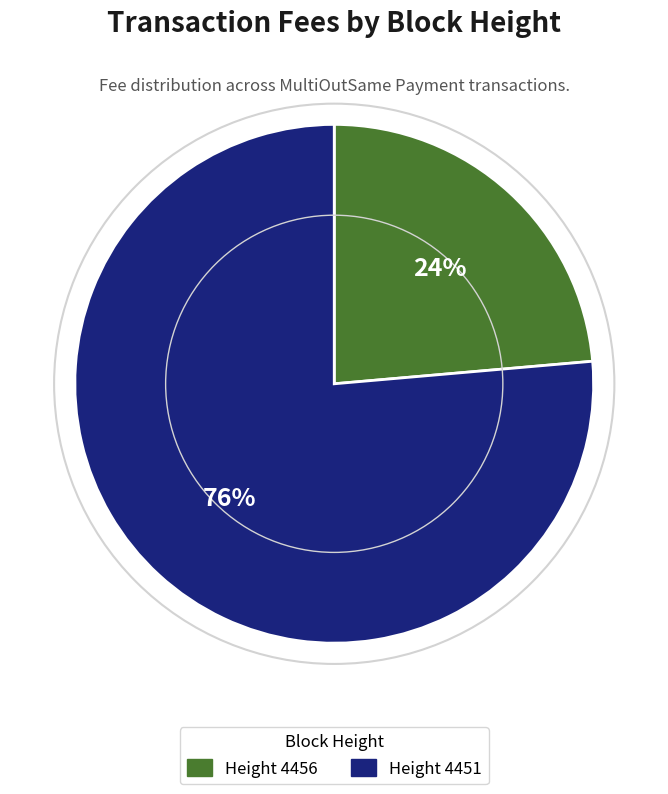

Rank the categories by value from highest to lowest.

Height 4451, Height 4456